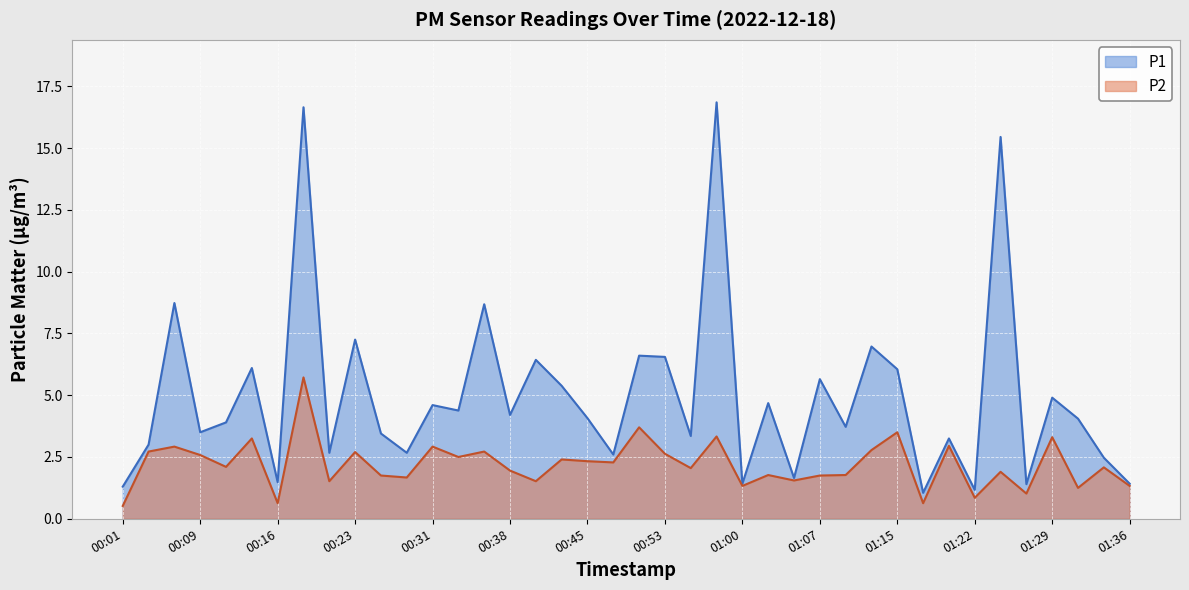

True or false: P1 and P2 intersect in this chart.

False